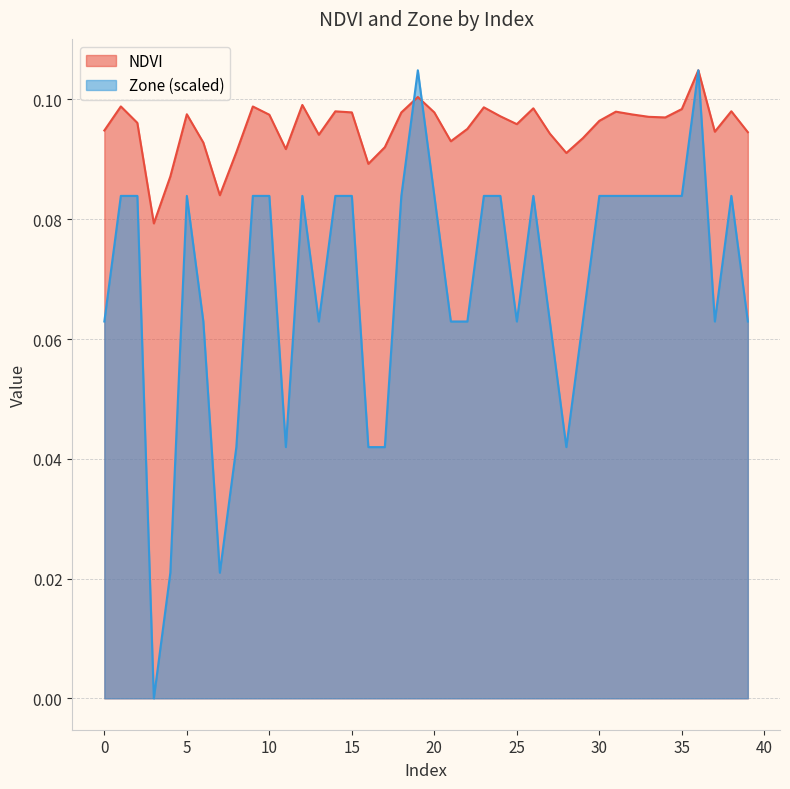

Between 11 and 31, which is larger?

31